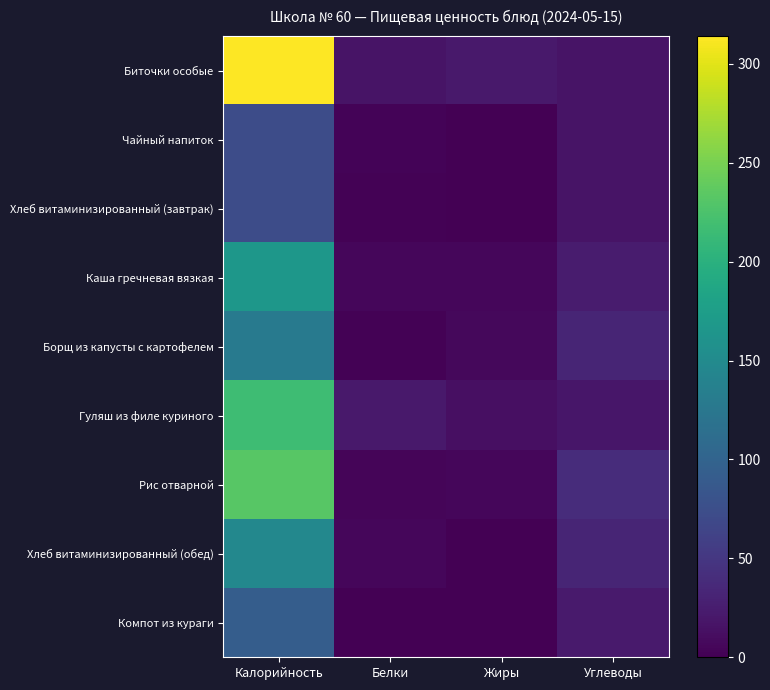

How many categories are shown in the chart?

4